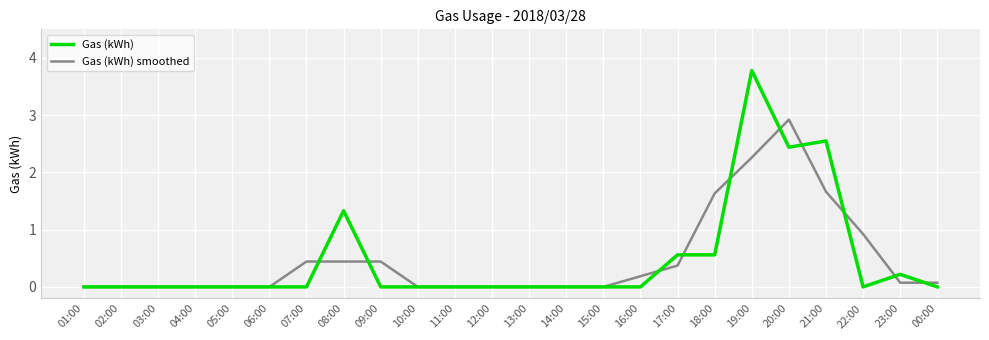

Which series has the largest range (max minus min)?

Gas (kWh)